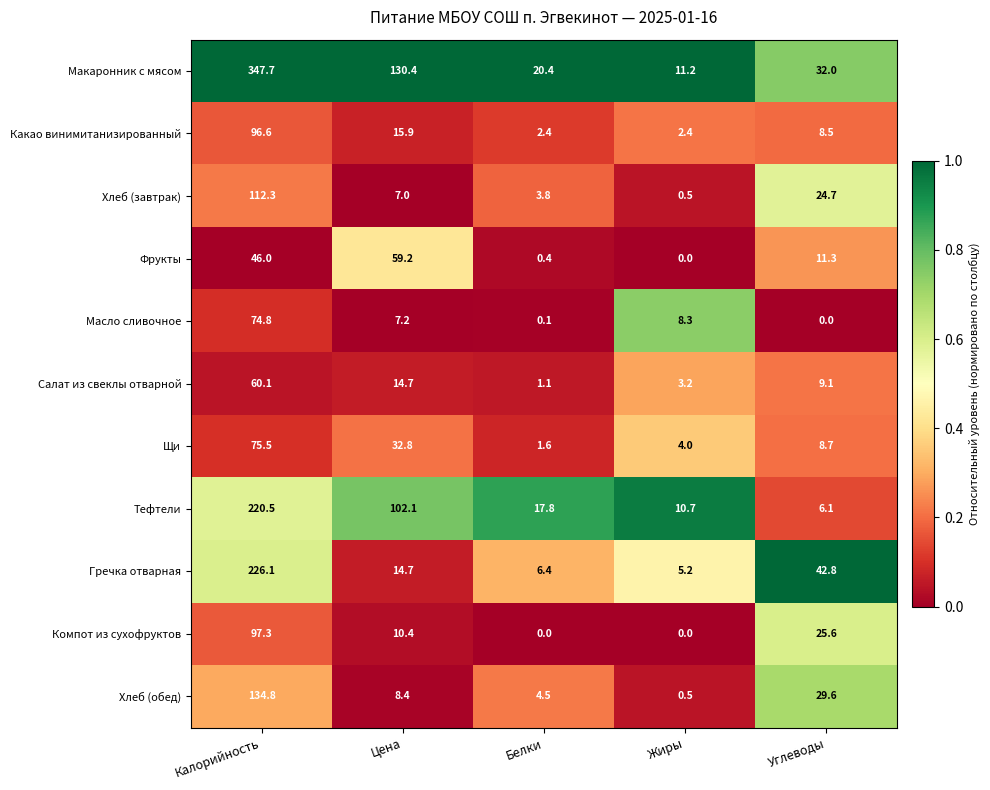

Which series has the largest range (max minus min)?

Макаронник с мясом